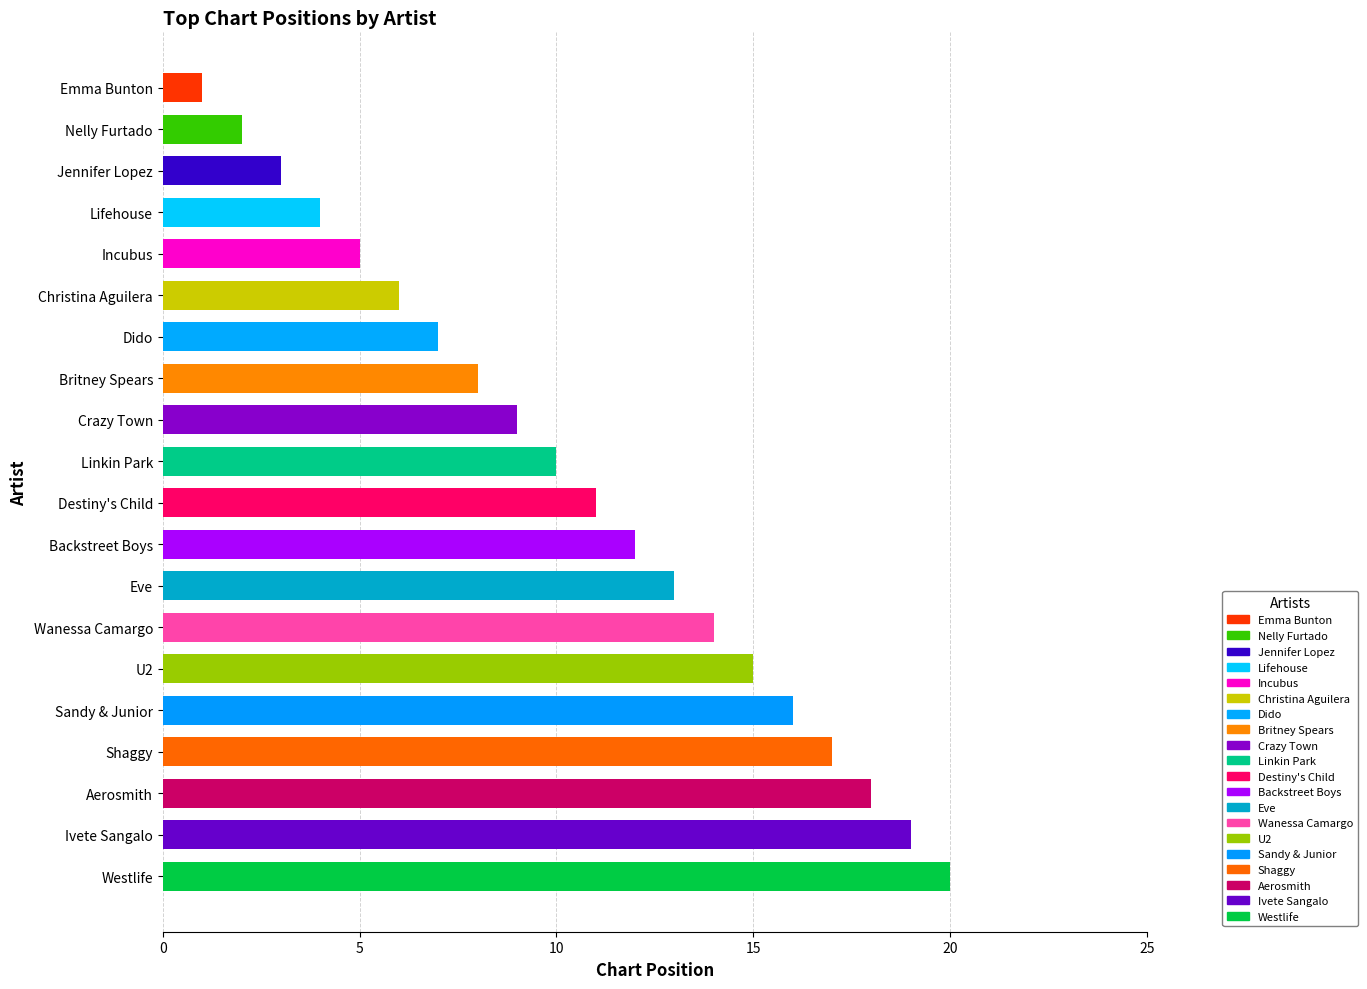

True or false: the data shows 7 at Destiny's Child.

False